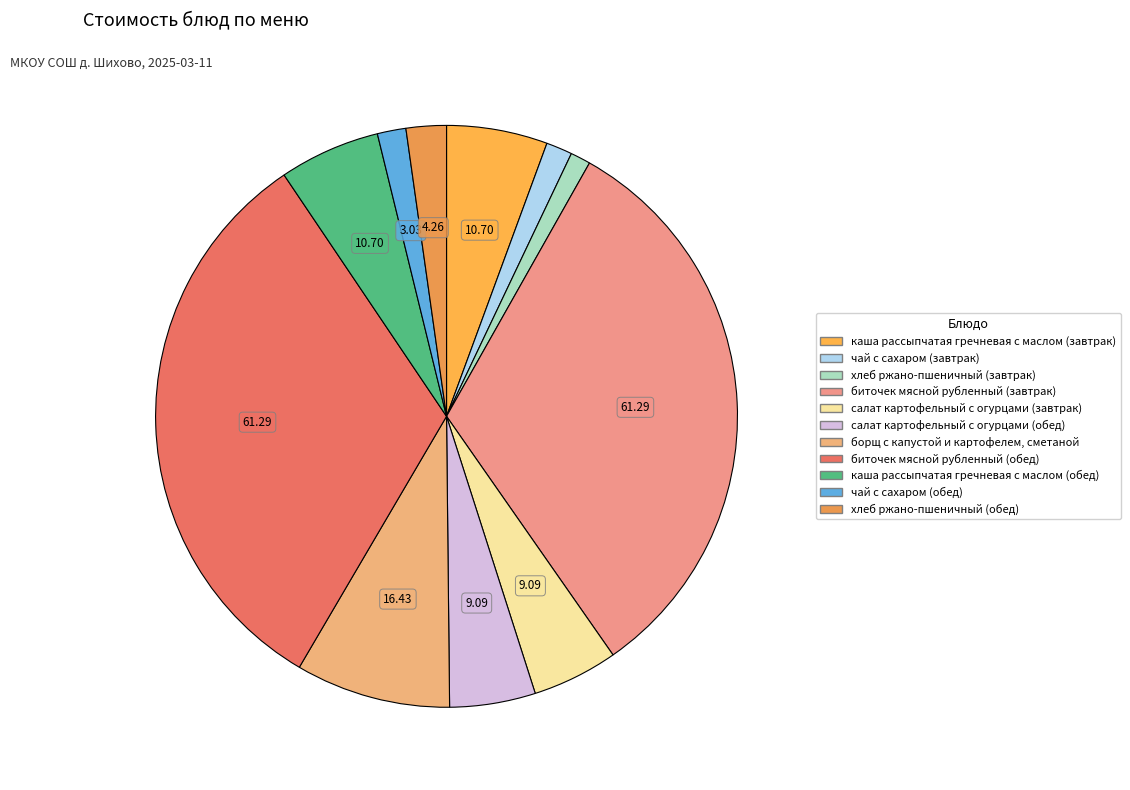

To the nearest percent, what is the average slice percentage?

9%